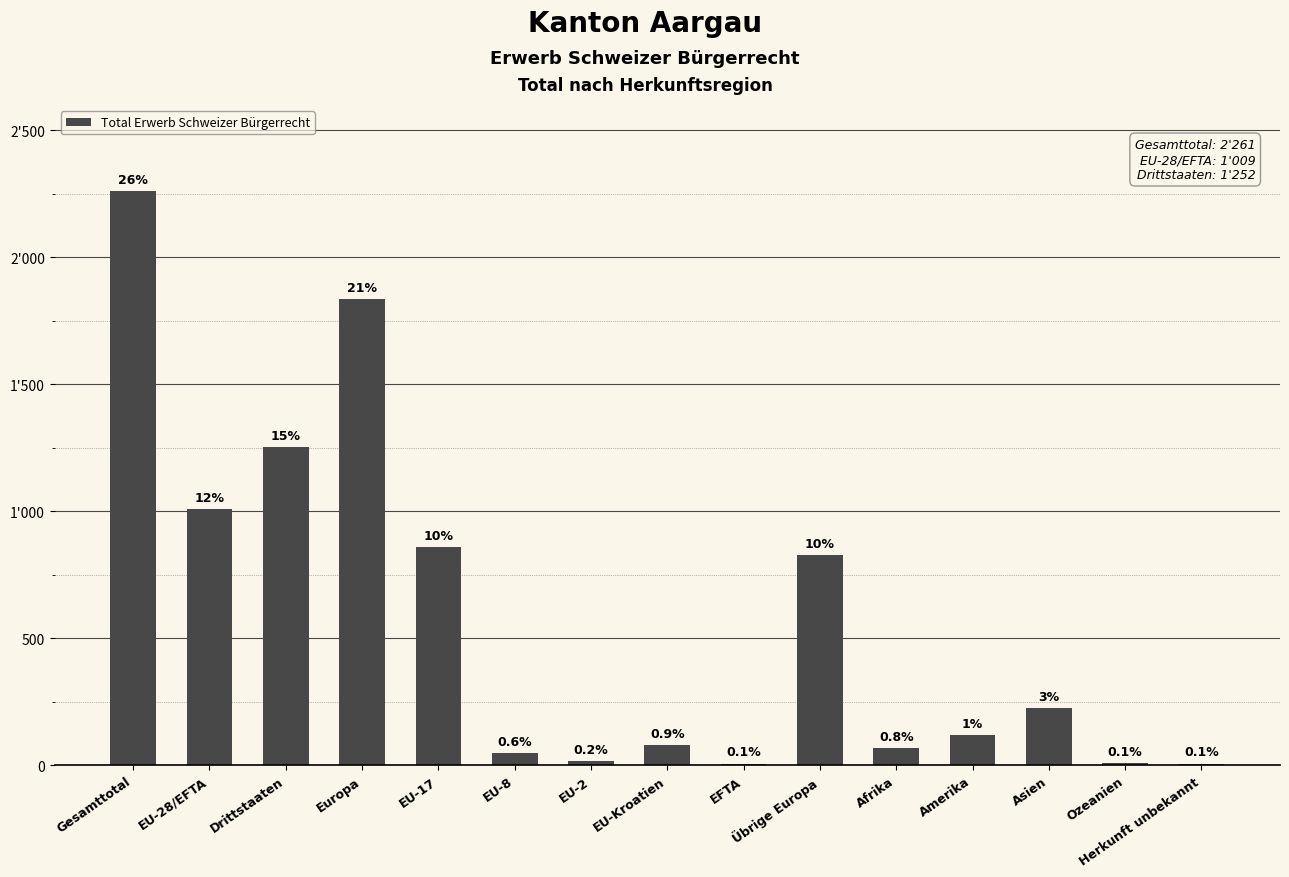

Read the value at EU-28/EFTA, to the nearest 10.

1010